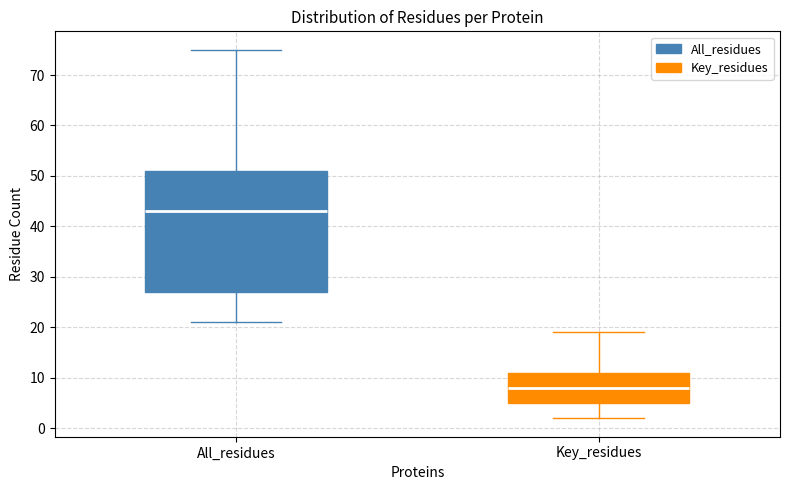

Reading left to right, read every box against the y-axis: the position of its median line, the range the box covers, and the ends of its whiskers. The values are not printed on the chart, so give them approximately, as read against the axis.

All_residues: median 43, box 27 to 51, whiskers 21 to 75
Key_residues: median 8, box 5 to 11, whiskers 2 to 19